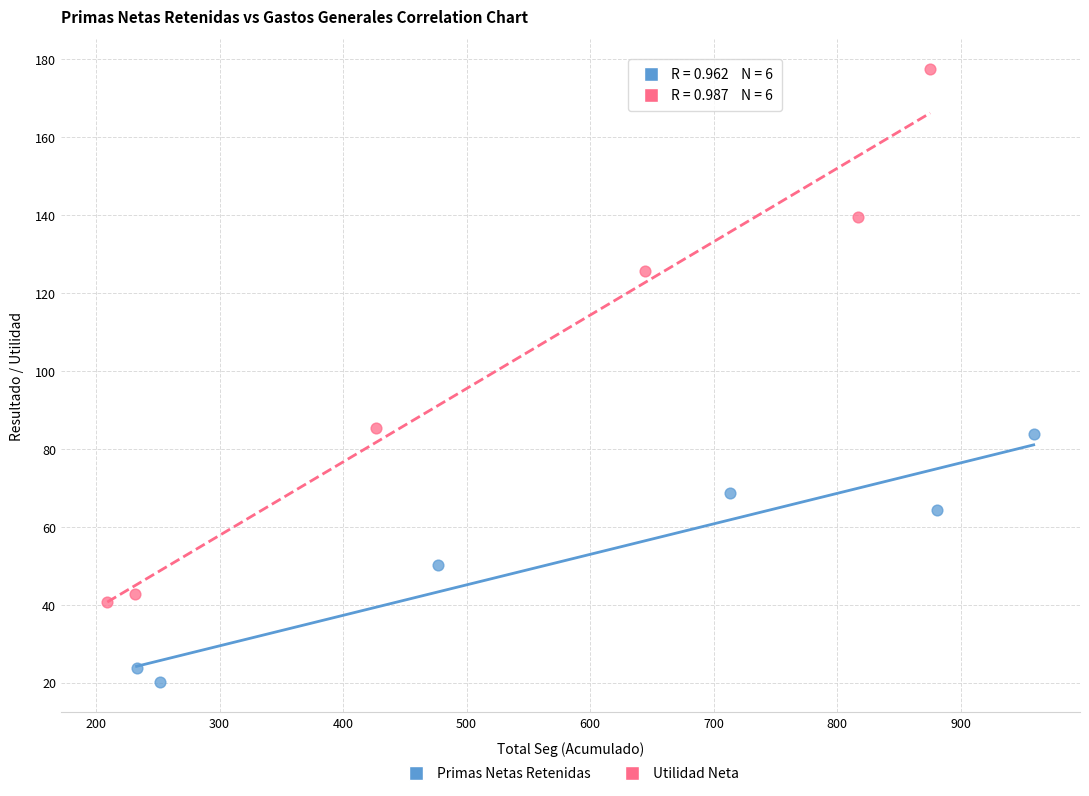

What are all the series names shown in the legend?

Primas Netas Retenidas, Utilidad Neta